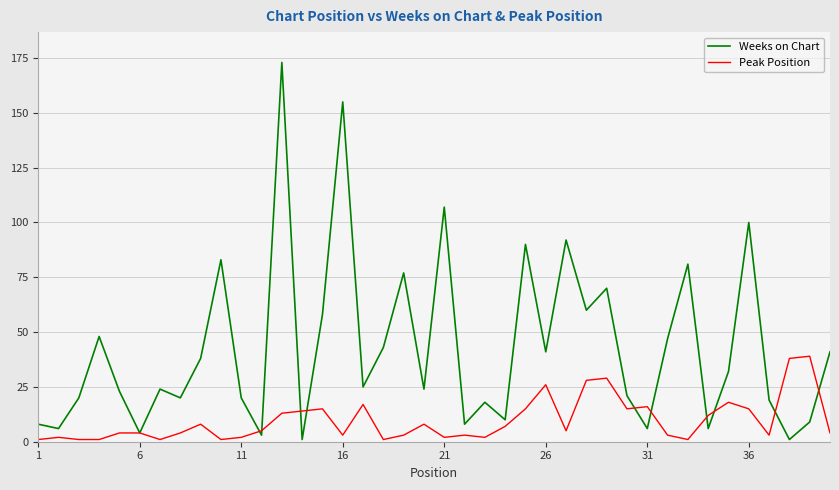

What are all the series names shown in the legend?

Weeks on Chart, Peak Position